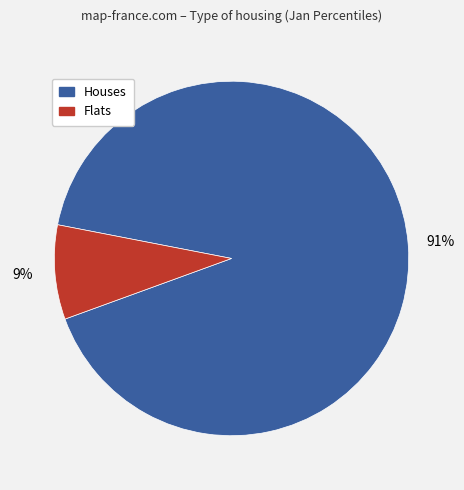

What percentage is the Flats slice, to the nearest percent?

9%